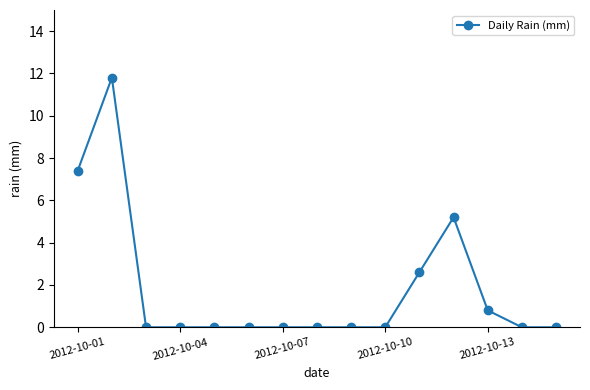

What is the maximum value shown in the chart?

11.8